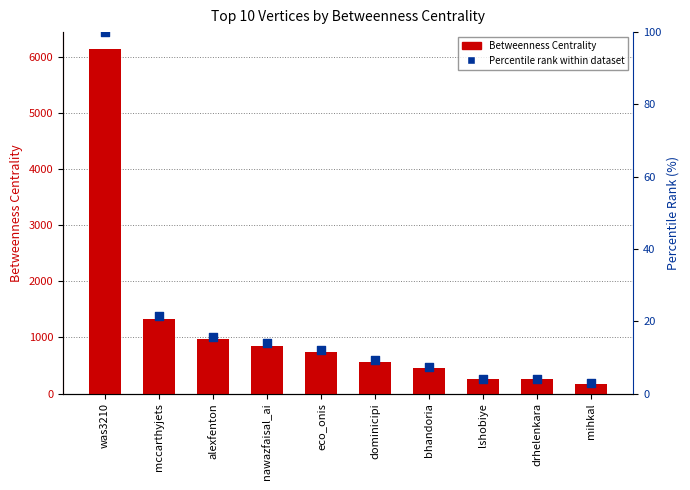

At how many categories does at least one series exceed 3072?

1